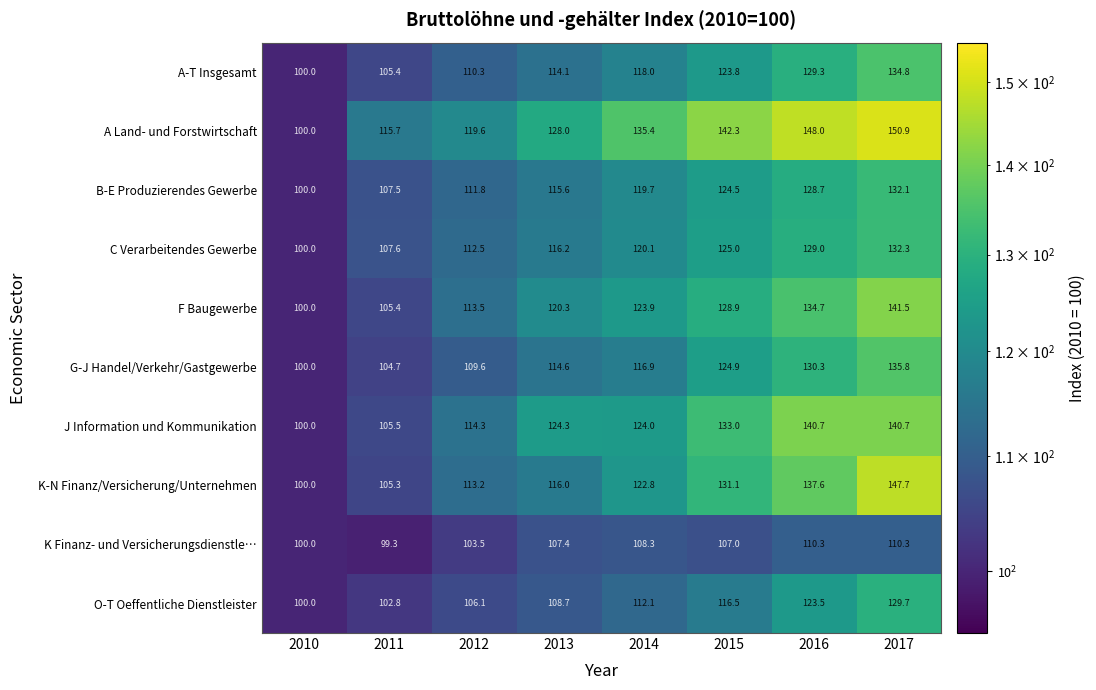

What is the difference between the maximum and second lowest values in the O-T Oeffentliche Dienstleister series?

26.9